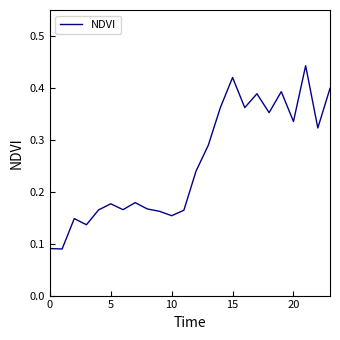

What is the difference between the maximum and minimum values?

0.4